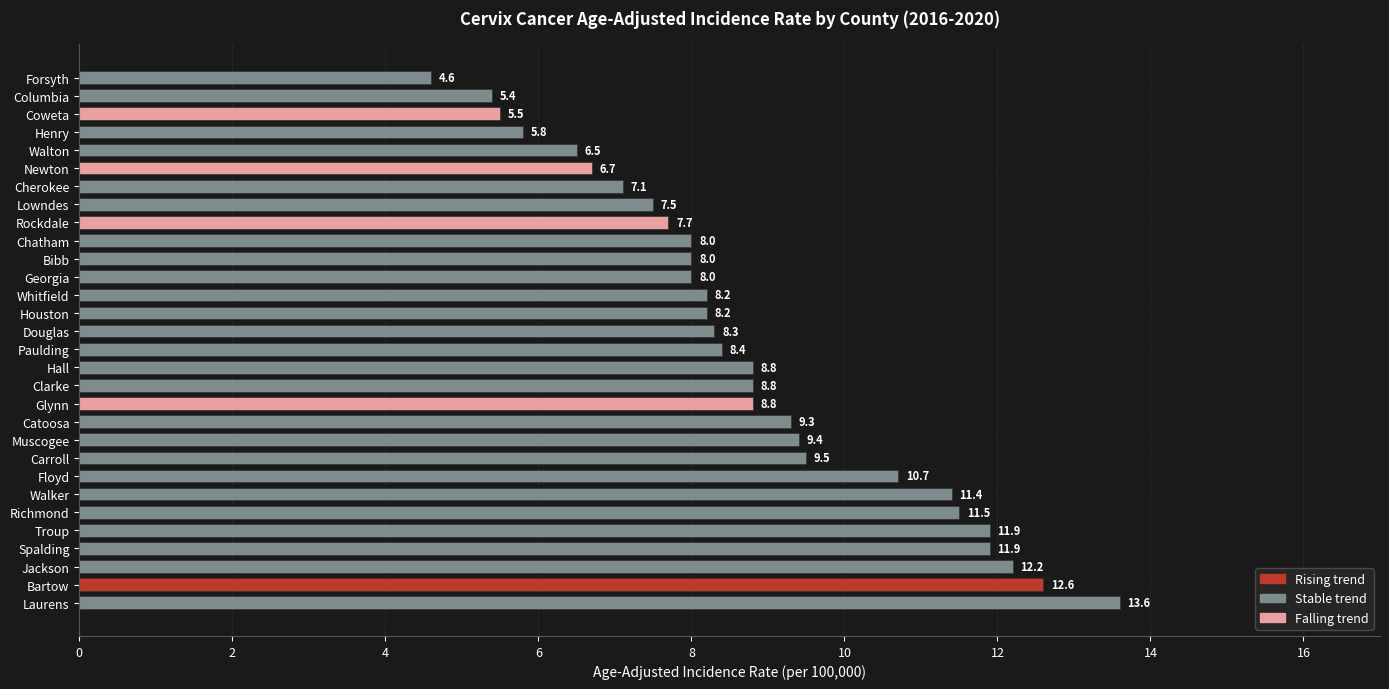

Reading bottom to top, what are all the values shown in this chart?

Laurens=13.6	Bartow=12.6	Jackson=12.2	Spalding=11.9	Troup=11.9	Richmond=11.5	Walker=11.4	Floyd=10.7	Carroll=9.5	Muscogee=9.4	Catoosa=9.3	Glynn=8.8	Clarke=8.8	Hall=8.8	Paulding=8.4	Douglas=8.3	Houston=8.2	Whitfield=8.2	Georgia=8.0	Bibb=8.0	Chatham=8.0	Rockdale=7.7	Lowndes=7.5	Cherokee=7.1	Newton=6.7	Walton=6.5	Henry=5.8	Coweta=5.5	Columbia=5.4	Forsyth=4.6